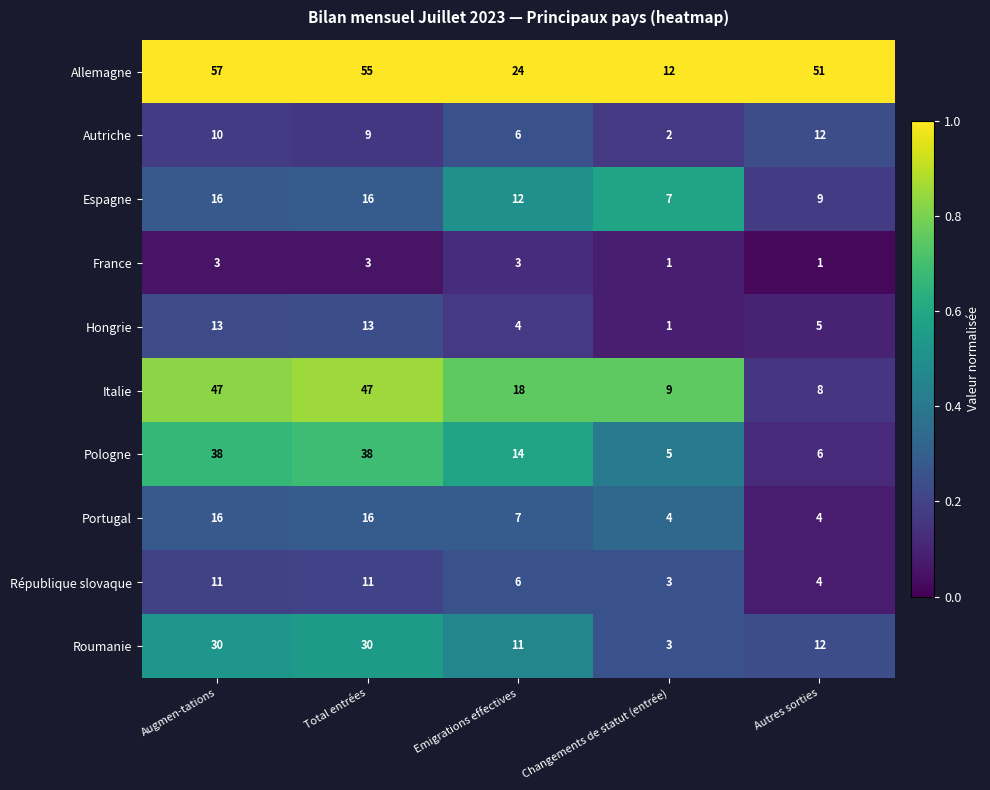

The value of Allemagne at Autres sorties is 51. True or false?

True